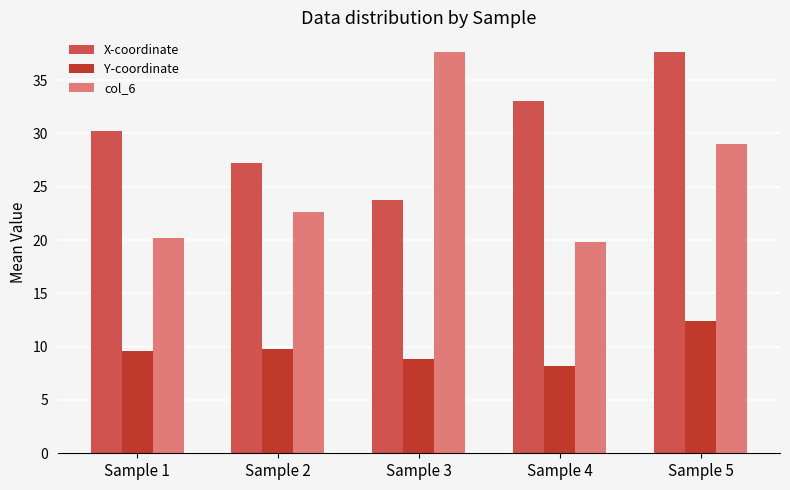

What is the value of the col_6 bar at the 1st from the left?

20.2